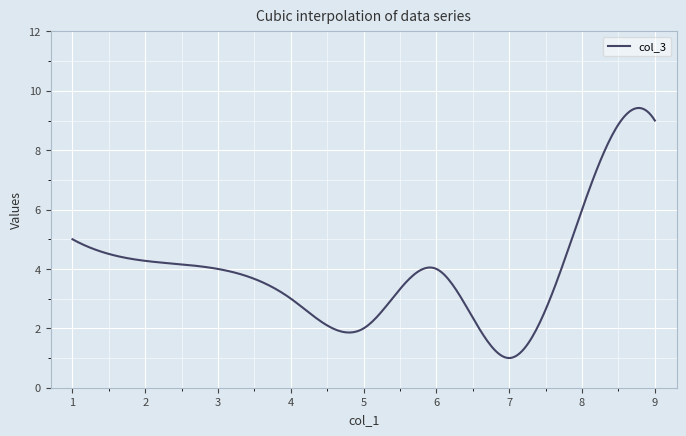

What is the minimum value shown in the chart?

1.0